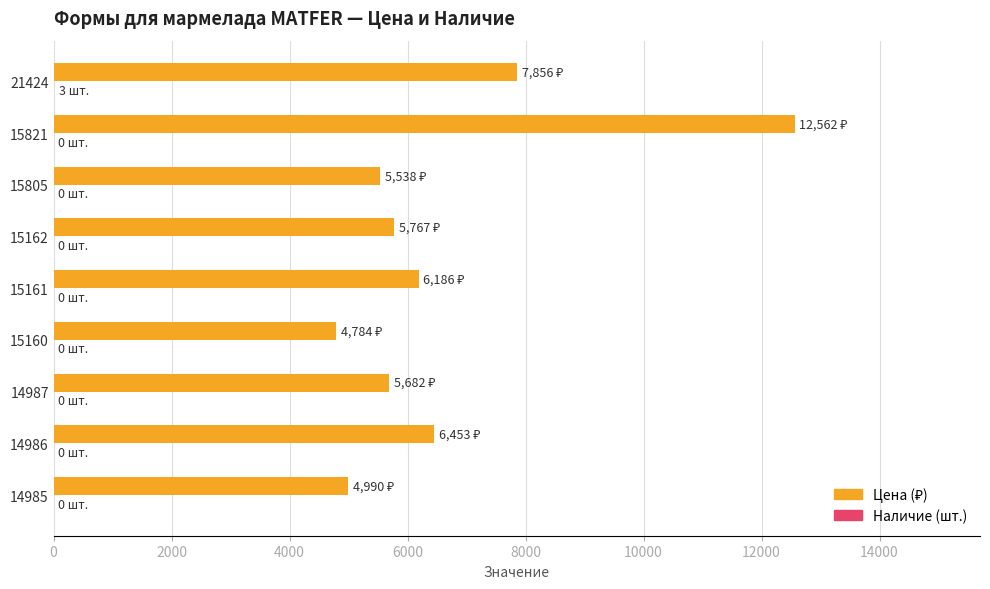

How many categories are shown in the chart?

9